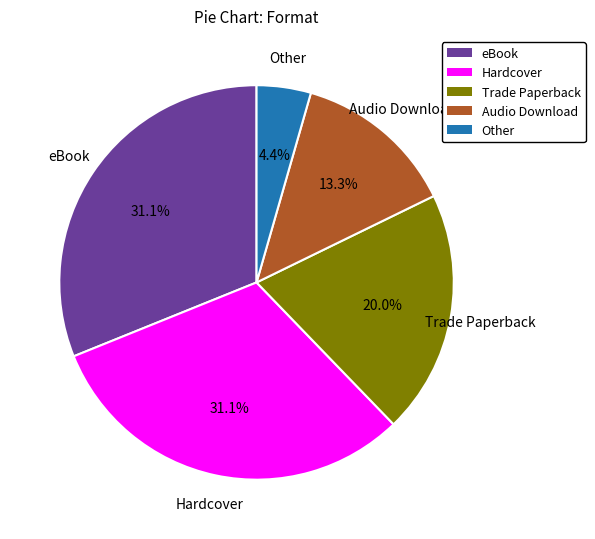

Count the number of slices in the pie.

5